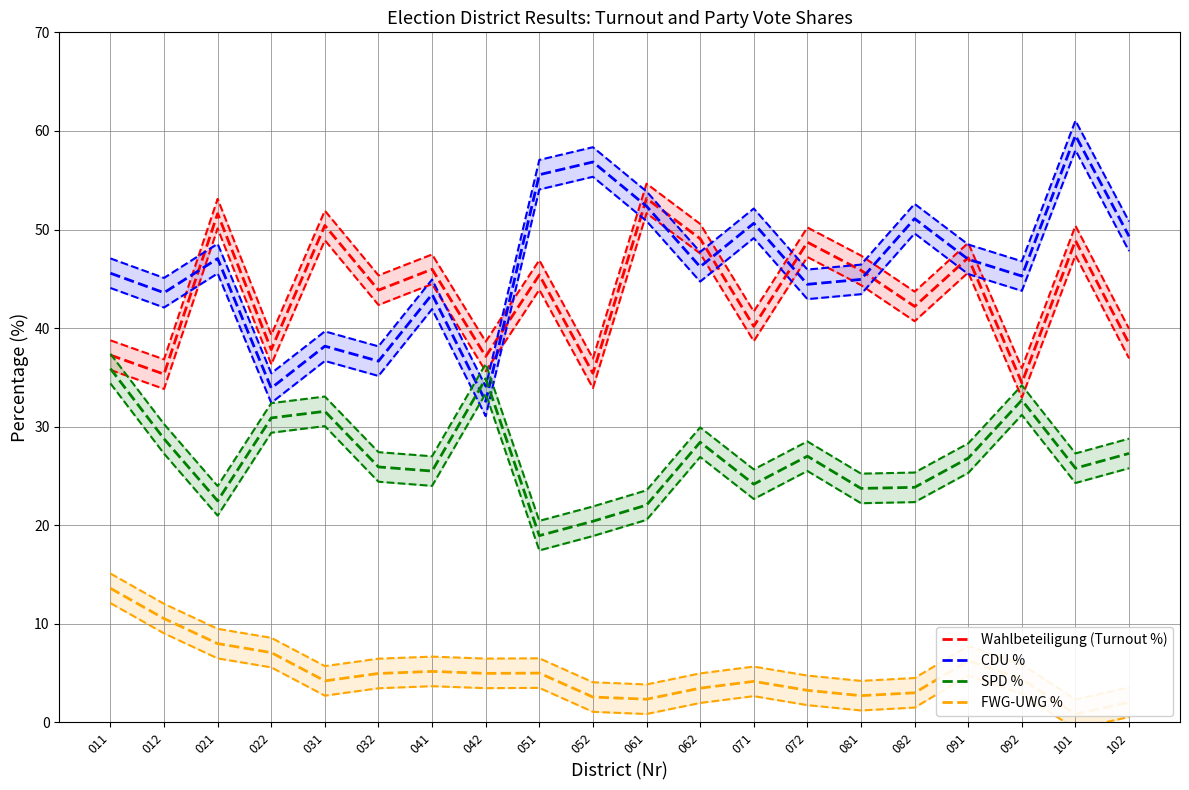

Does the chart have visible grid lines?

Yes